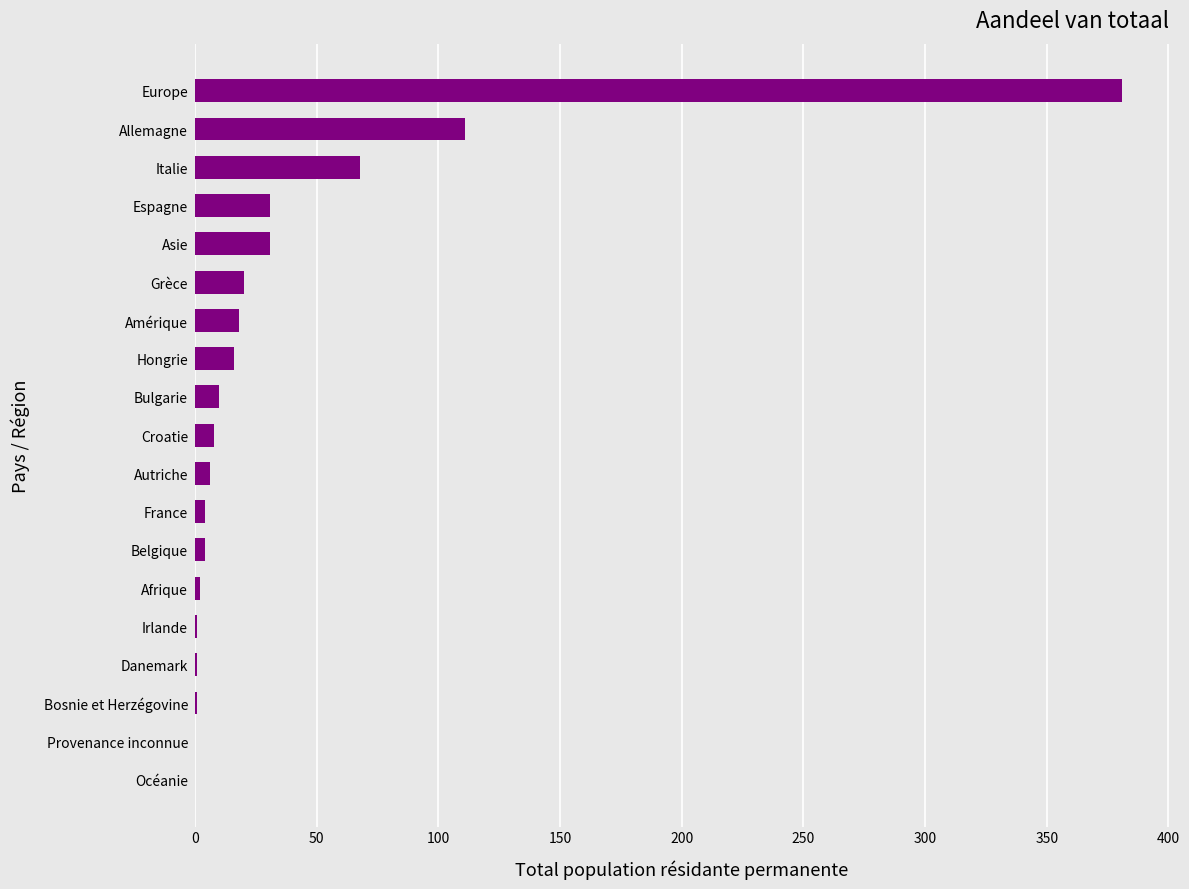

What is the average value?

38